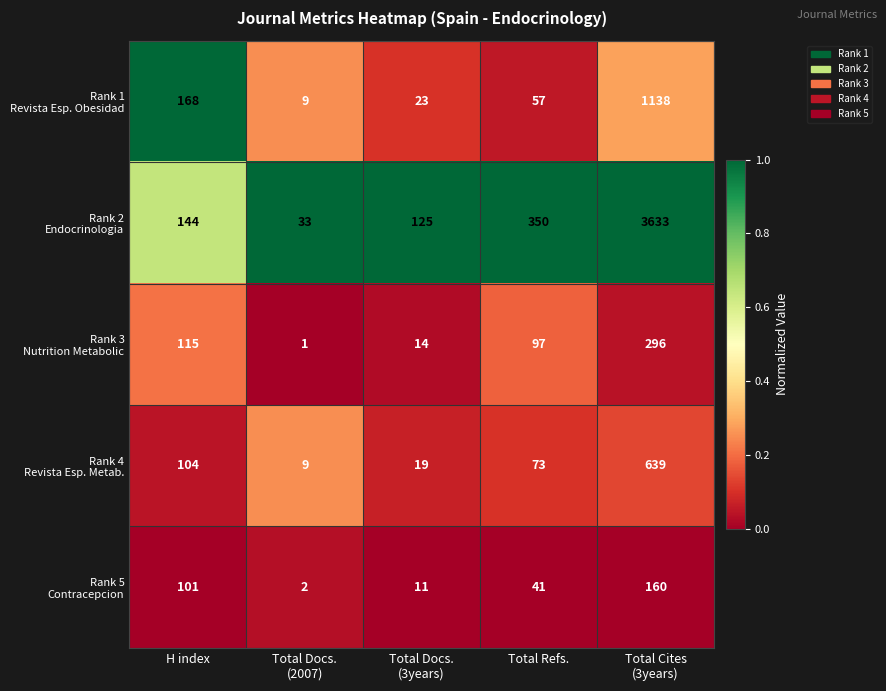

What is the difference between the highest and lowest values at Total Refs.?

309